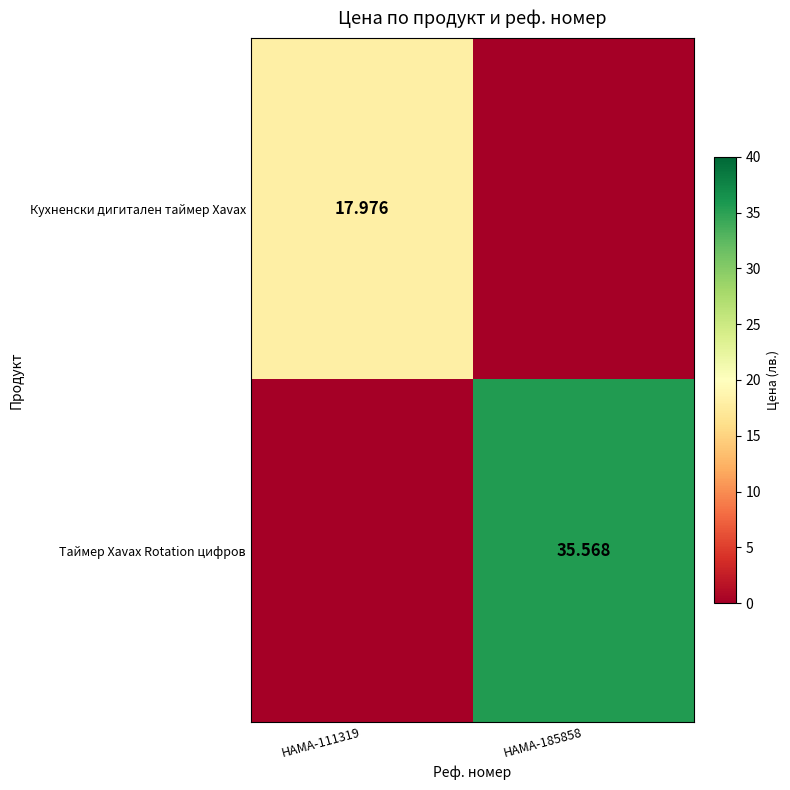

Which series changed the most between HAMA-111319 and HAMA-185858?

Таймер Xavax Rotation цифров